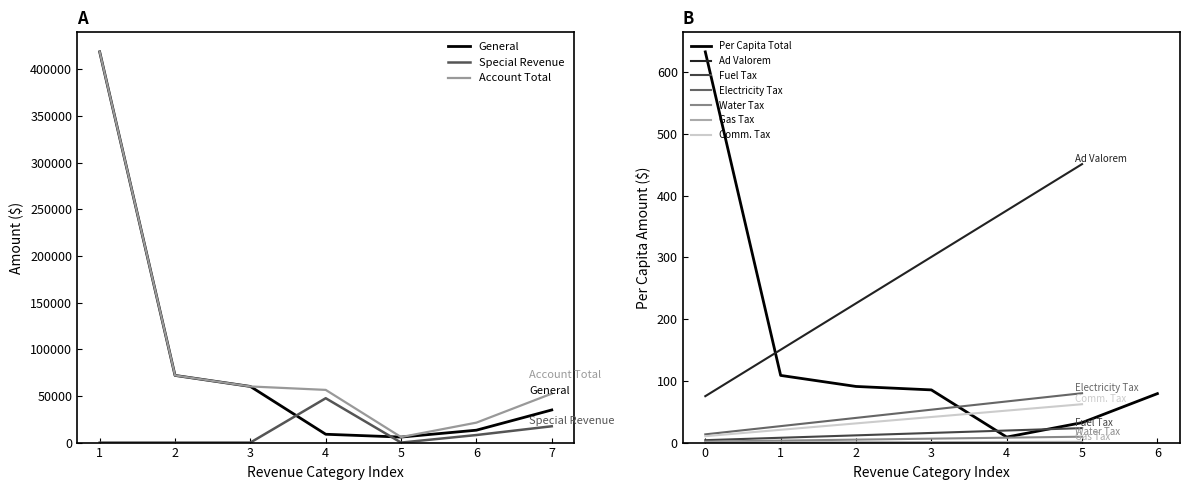

How many values in the Account Total series exceed 56470?

3